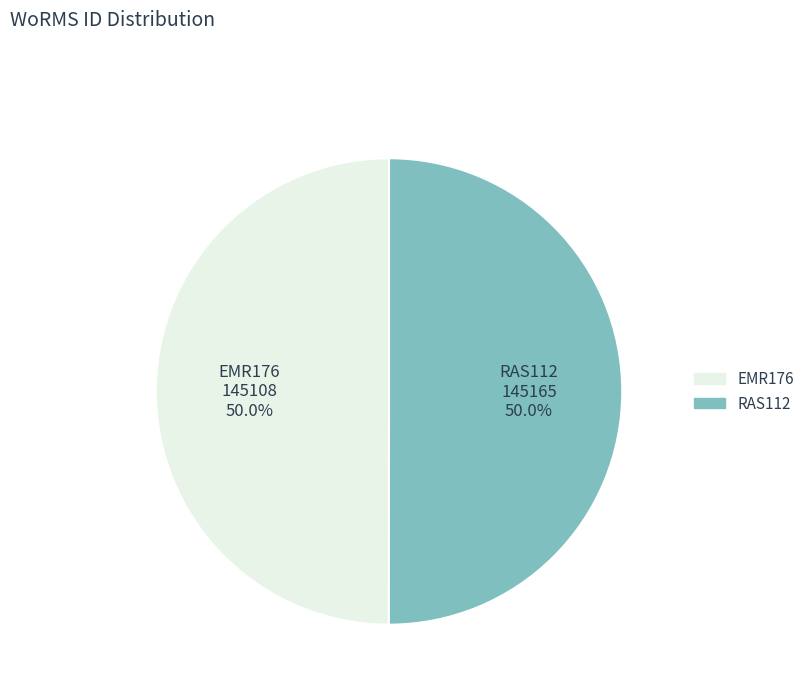

What percentage do RAS112 and EMR176 together represent?

100.0%